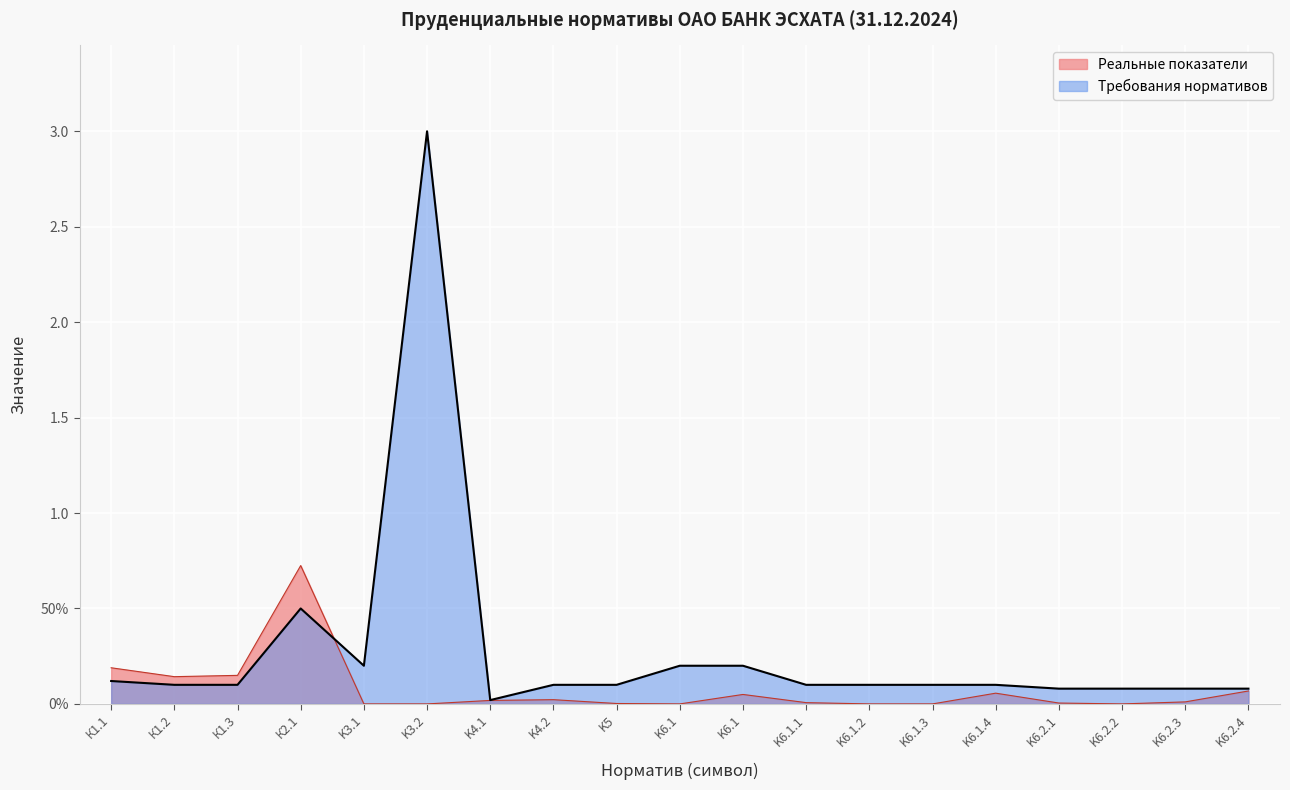

What are all the series names shown in the legend?

Реальные показатели, Требования нормативов